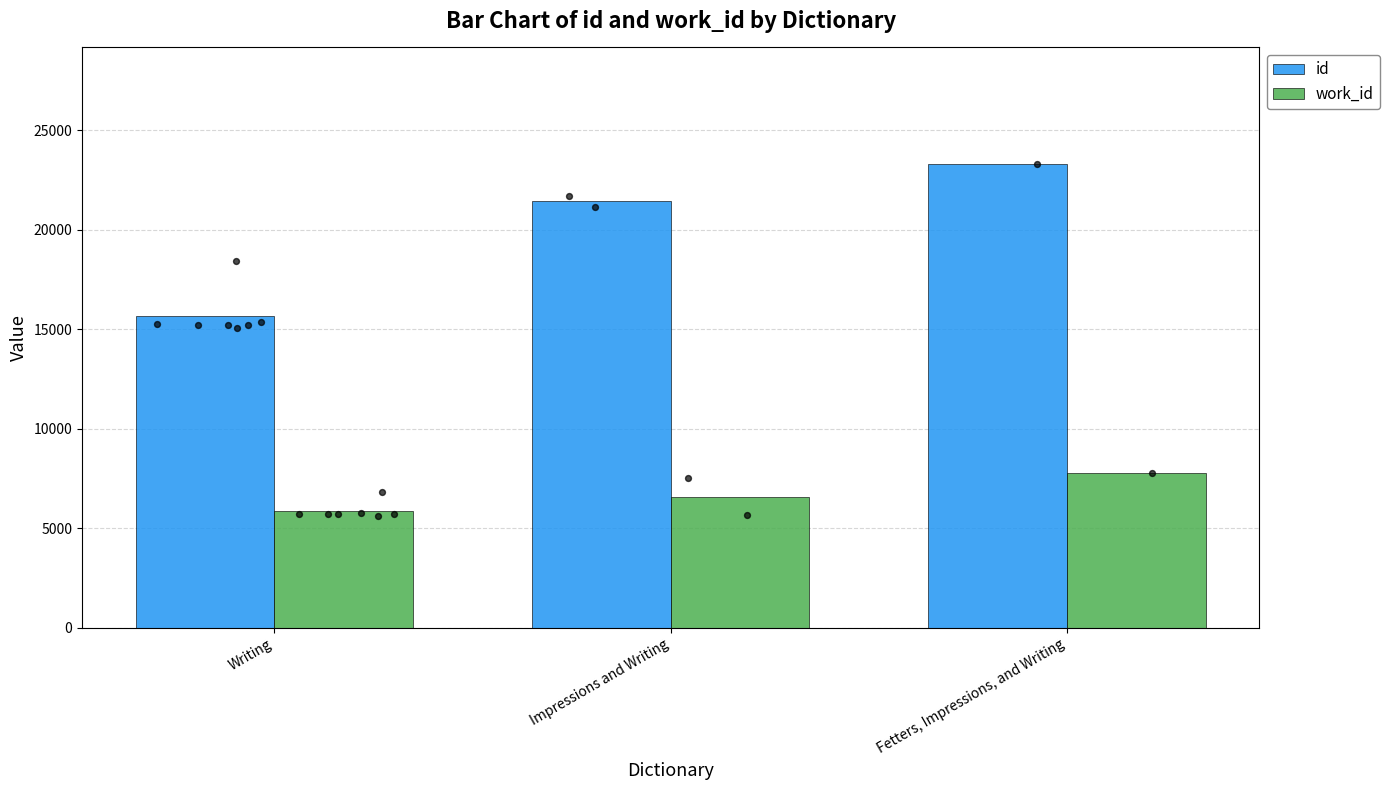

What is the total value across all series at Fetters, Impressions, and Writing?

31110.0